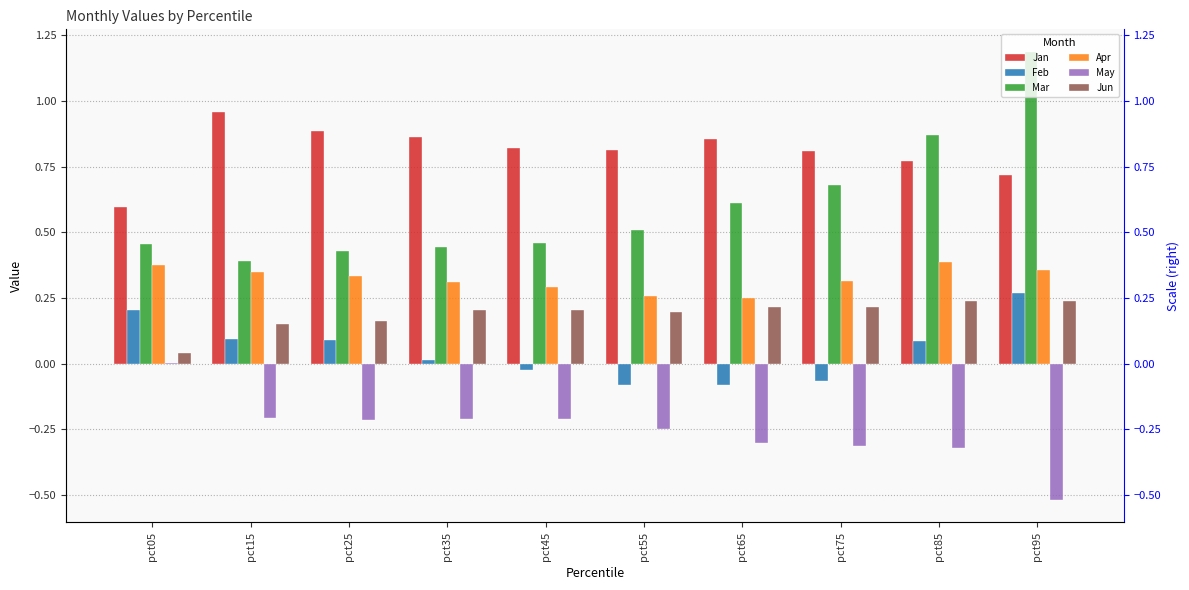

Reading right to left, extract all data points from this chart.

Jan: 0.7	0.8	0.8	0.9	0.8	0.8	0.9	0.9	1.0	0.6
Feb: 0.3	0.1	-0.1	-0.1	-0.1	-0.0	0.0	0.1	0.1	0.2
Mar: 1.2	0.9	0.7	0.6	0.5	0.5	0.4	0.4	0.4	0.5
Apr: 0.4	0.4	0.3	0.2	0.3	0.3	0.3	0.3	0.3	0.4
May: -0.5	-0.3	-0.3	-0.3	-0.2	-0.2	-0.2	-0.2	-0.2	0.0
Jun: 0.2	0.2	0.2	0.2	0.2	0.2	0.2	0.2	0.2	0.0